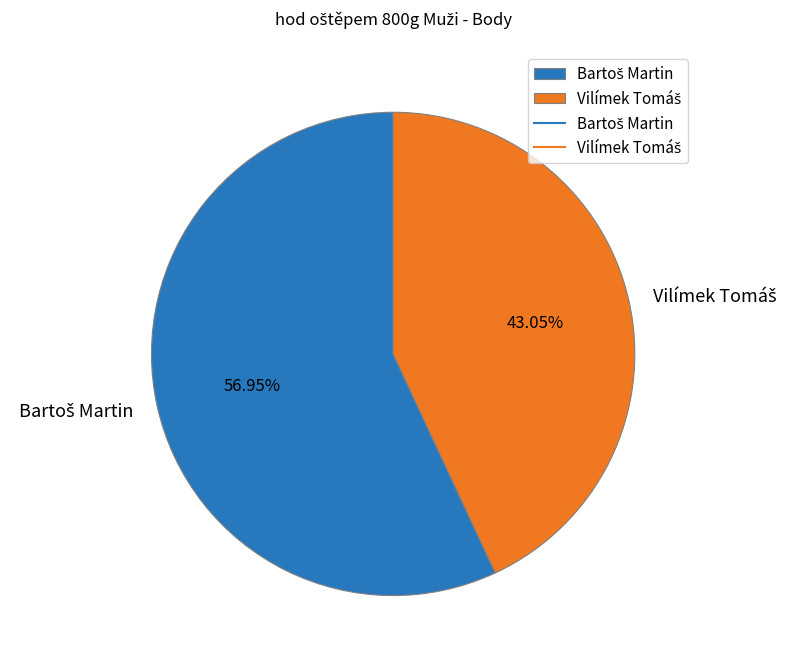

Is there any slice that represents more than half of the pie?

Yes